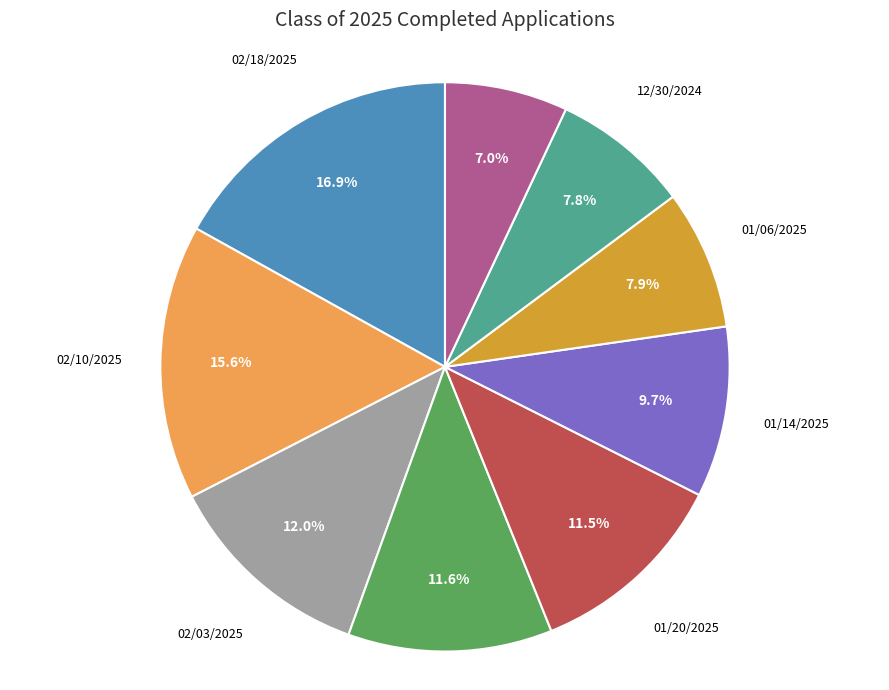

Combined, do 12/30/2024 and 02/10/2025 account for over 50%?

No